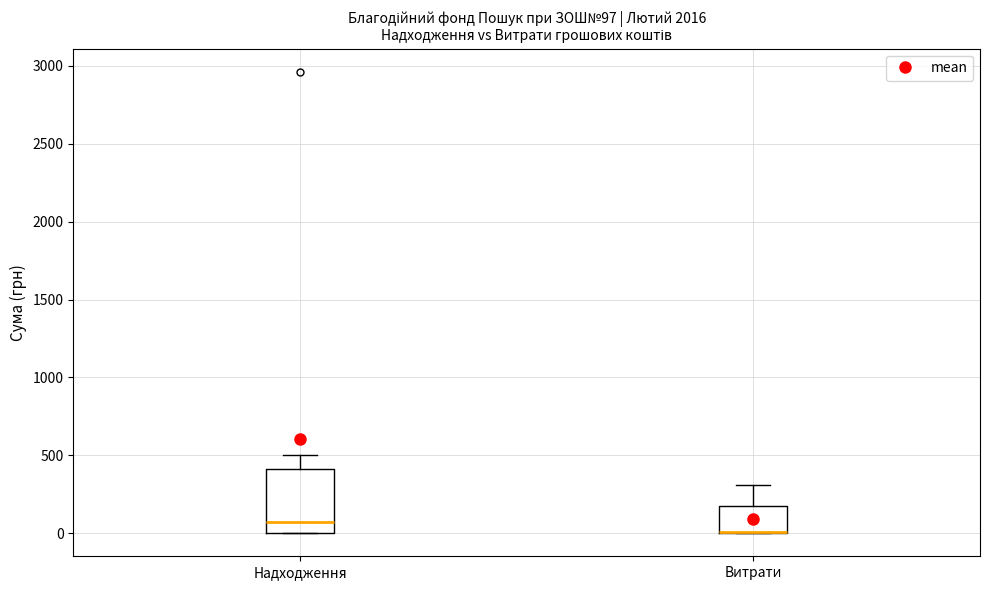

Comparing the boxes themselves (not the whiskers), which one is the tallest?

Надходження